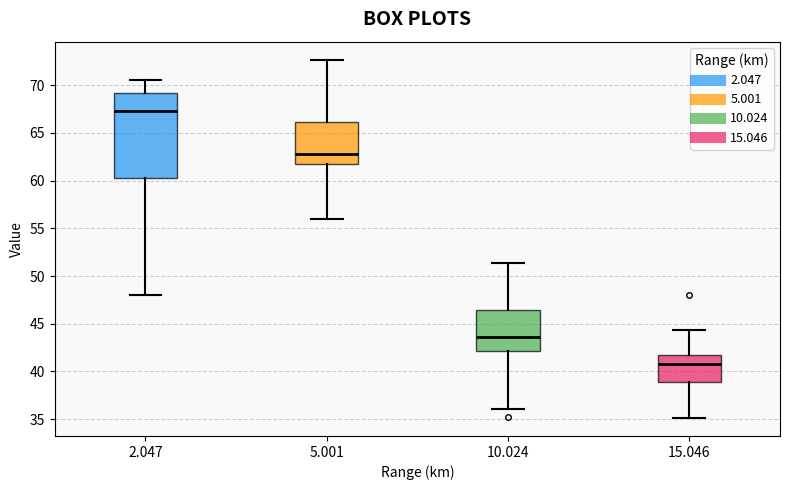

Where does the upper whisker of the box at x = 15.046 end on the y-axis? The values are not printed on the chart, so give them approximately, as read against the axis.

44.5